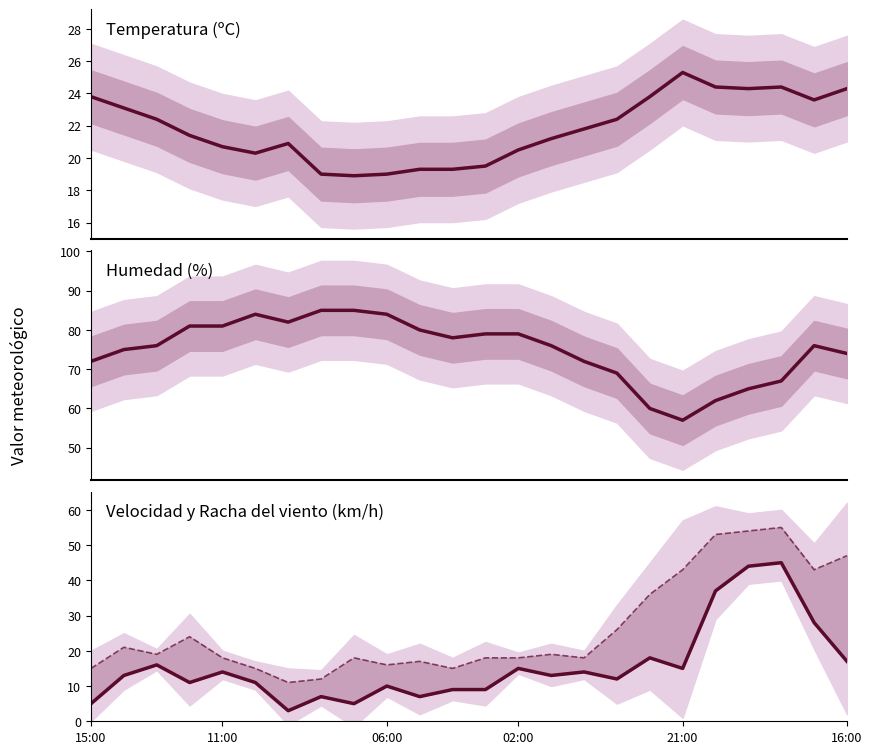

How many times do Temperatura (ºC) and Velocidad del viento (km/h) cross each other?

2